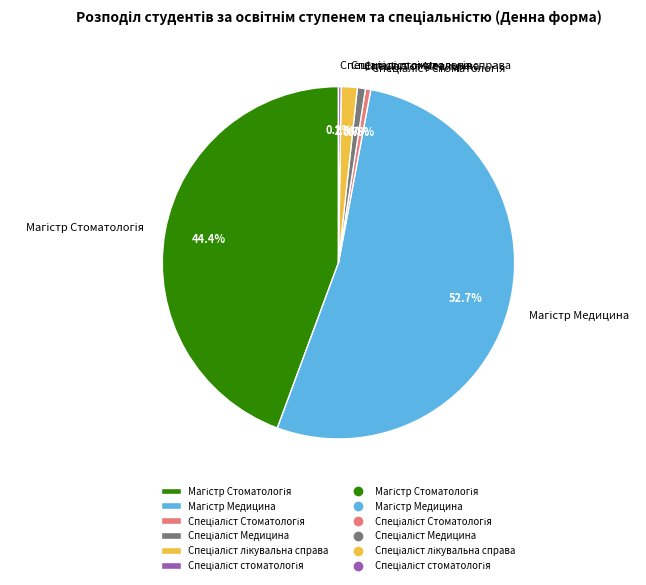

Does any single category account for the majority?

Yes